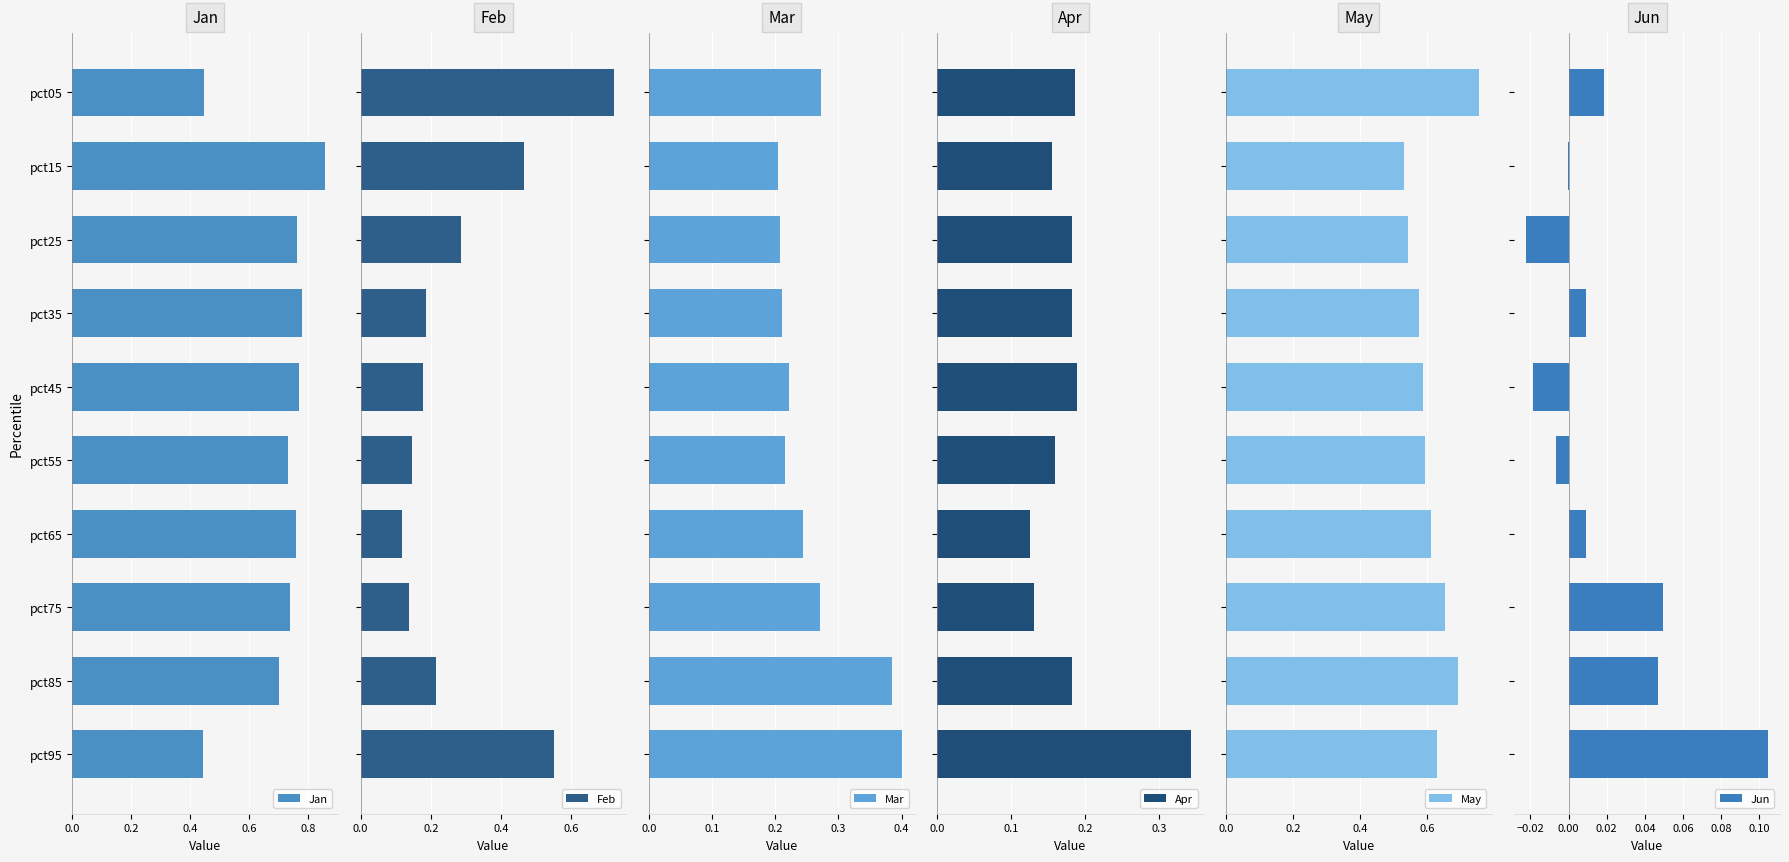

How many bars are there in each group?

6